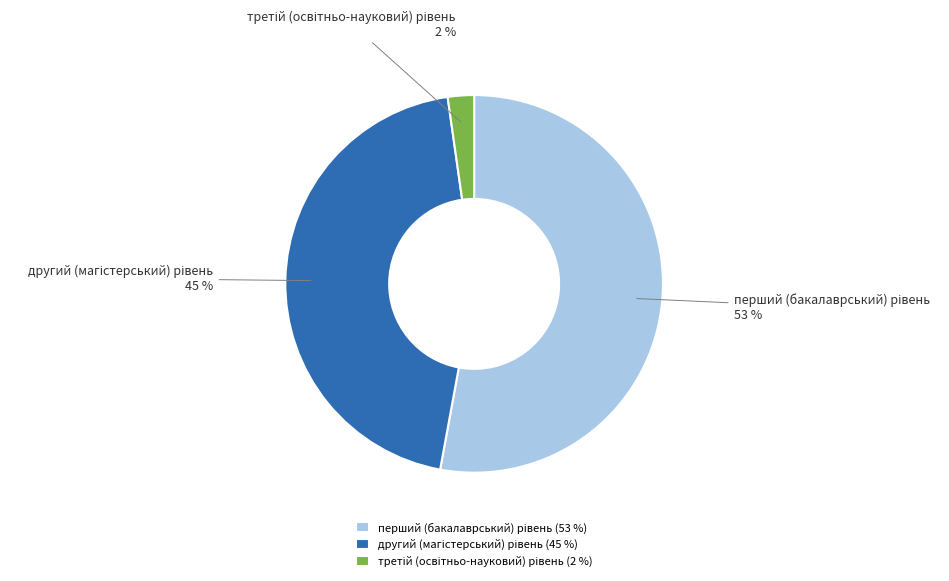

Does any single category account for the majority?

Yes